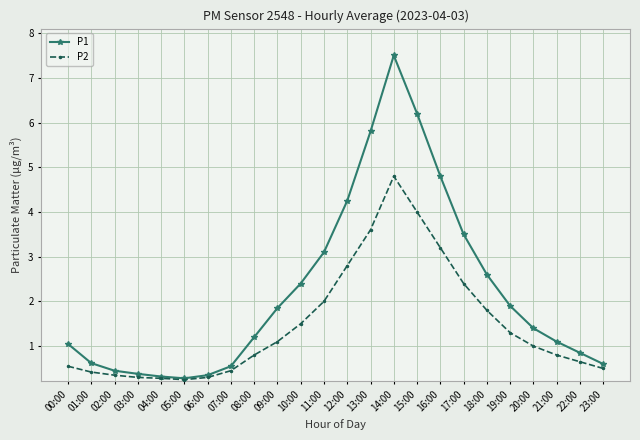

List the series in order of their overall mean, highest first.

P1, P2